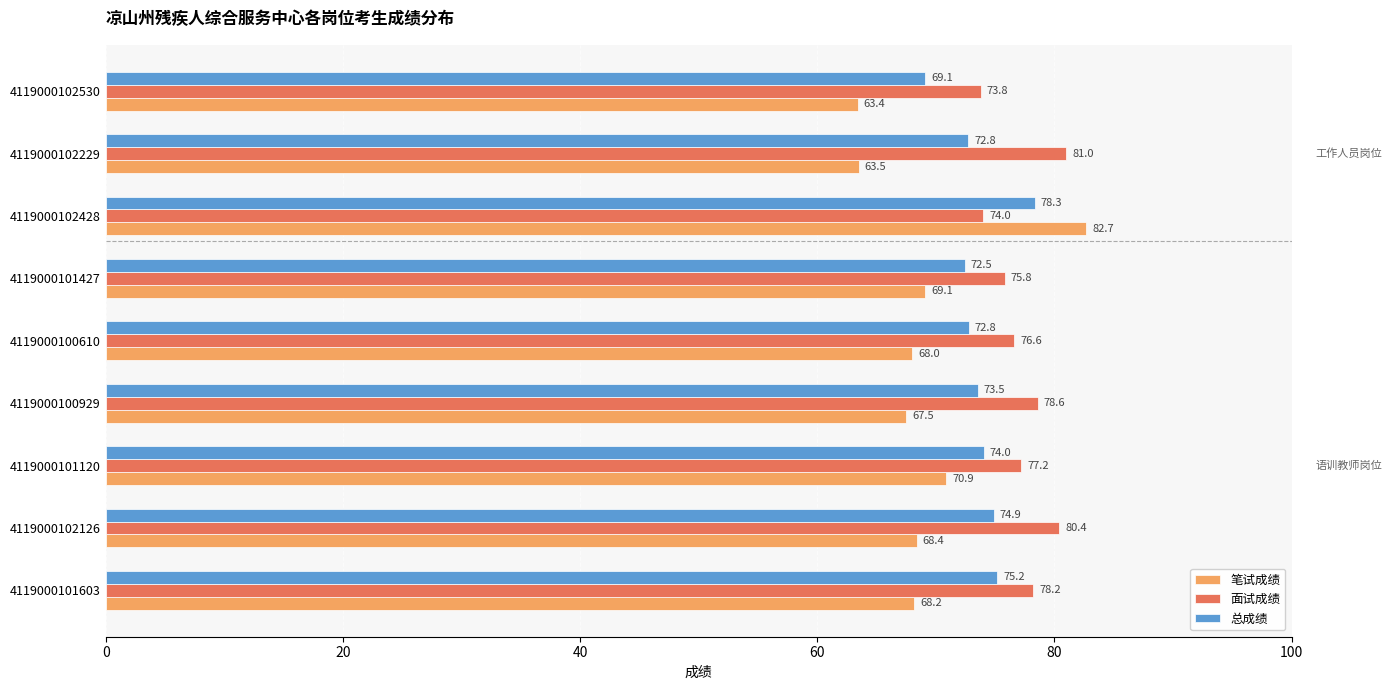

What are all the series names shown in the legend?

笔试成绩, 面试成绩, 总成绩